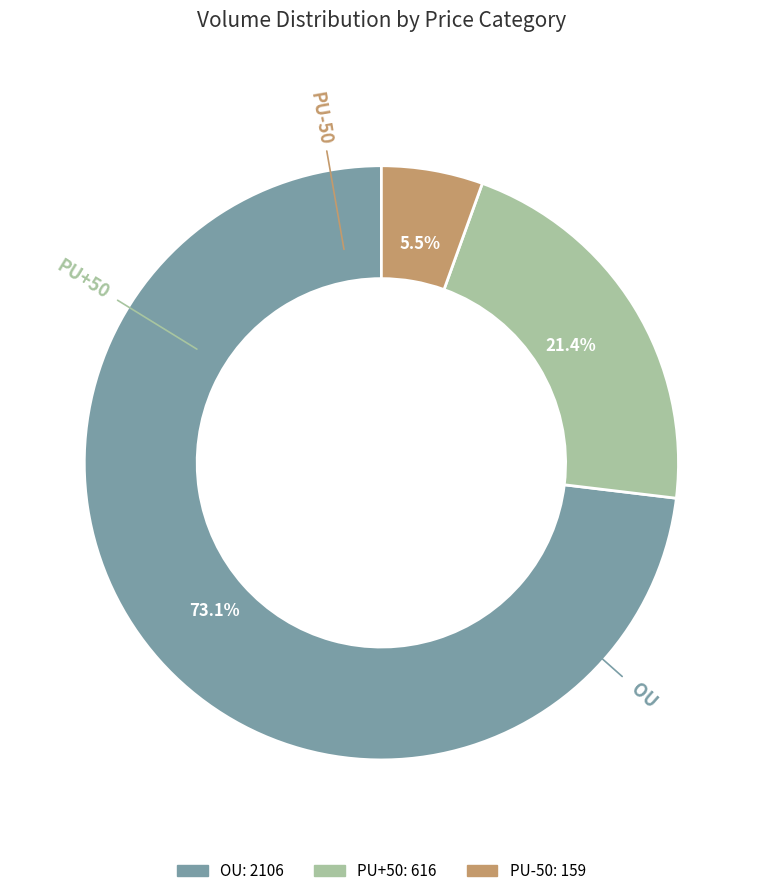

Is there a majority slice in this chart?

Yes